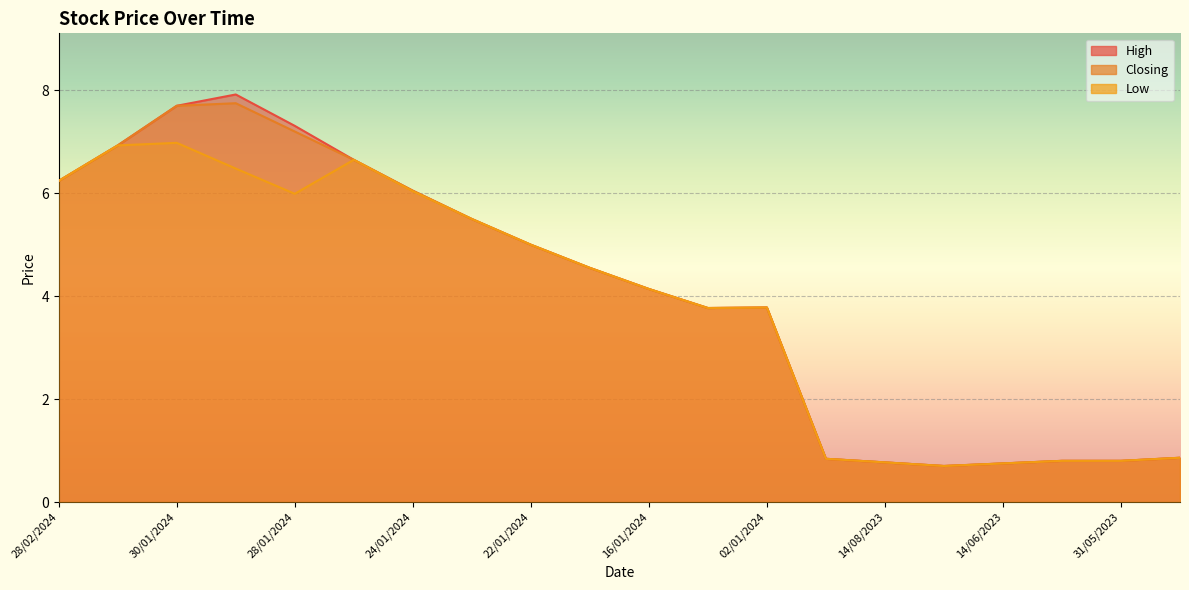

Which label corresponds to the smallest value in the chart?

09/07/2023